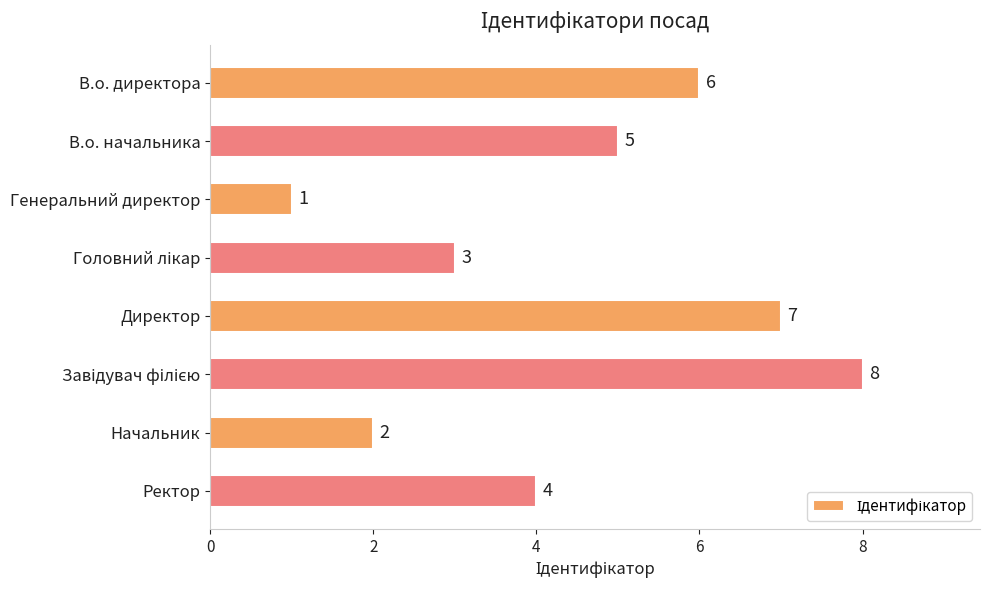

Approximately how many times larger is the value at Ректор compared to Начальник?

2.0